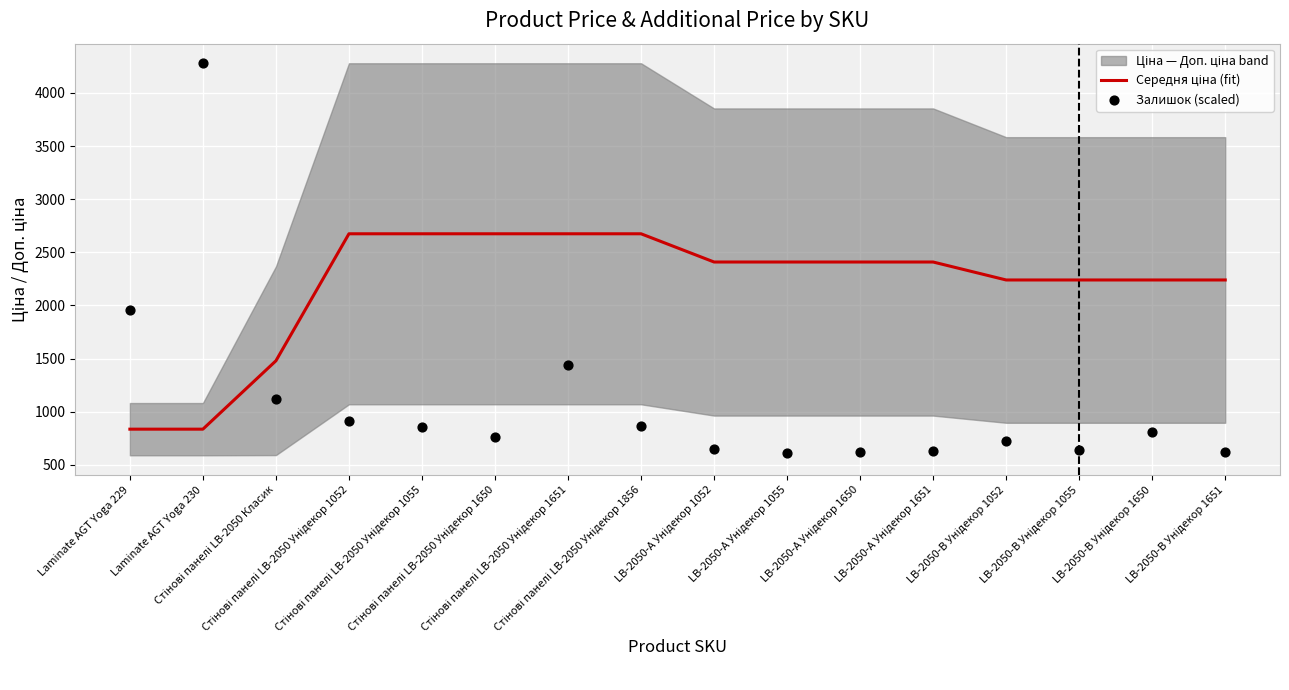

Is the value of Середня ціна (fit) at LB-2050-А Унідекор 1052 greater than the value of Залишок (scaled) at Стінові панелі LB-2050 Класик?

Yes